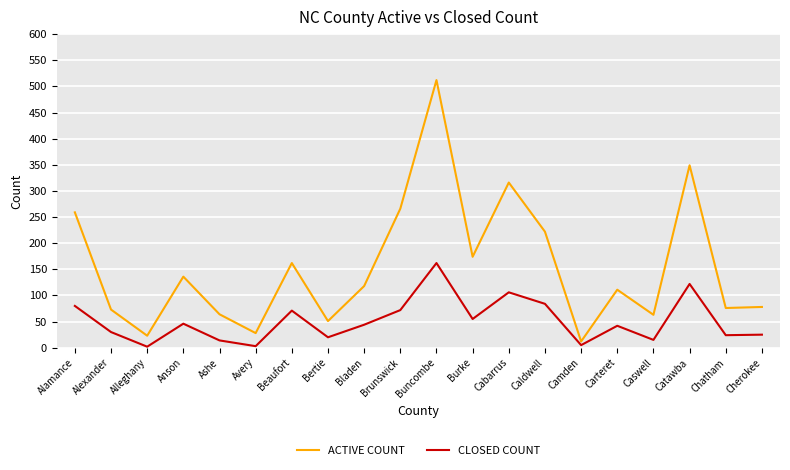

True or false: CLOSED COUNT and ACTIVE COUNT cross at least once.

False